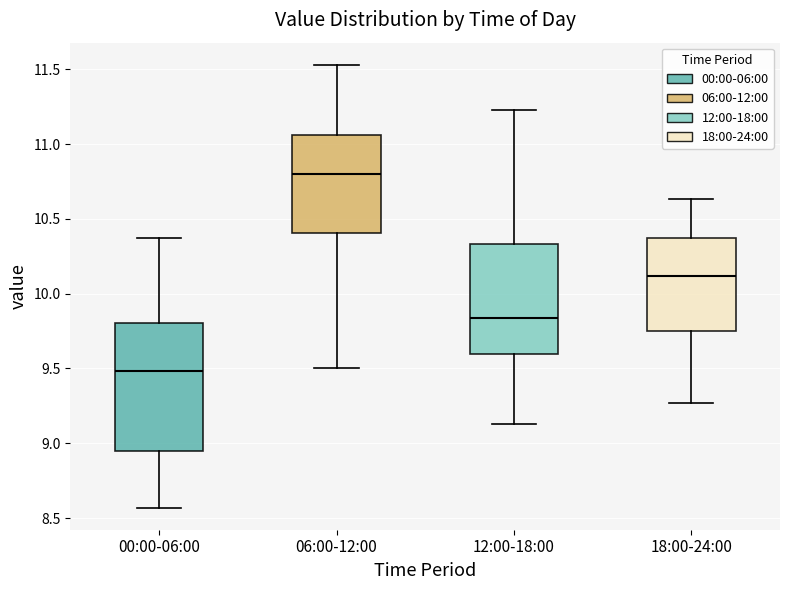

Reading left to right, transcribe this box plot: for each box, give where its median line is, the range the box spans, and where its two whiskers end, as read against the y-axis. The values are not printed on the chart, so give them approximately, as read against the axis.

00:00-06:00: median 9.50, box 8.95 to 9.80, whiskers 8.55 to 10.35
06:00-12:00: median 10.80, box 10.40 to 11.05, whiskers 9.50 to 11.55
12:00-18:00: median 9.85, box 9.60 to 10.35, whiskers 9.15 to 11.25
18:00-24:00: median 10.10, box 9.75 to 10.35, whiskers 9.25 to 10.65